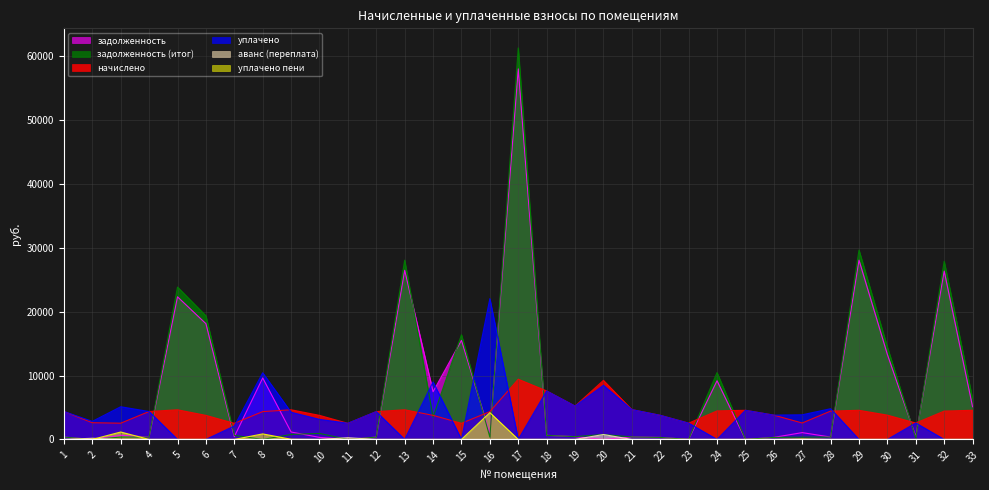

Which category has the lowest value in the задолженность (итог) series?

2